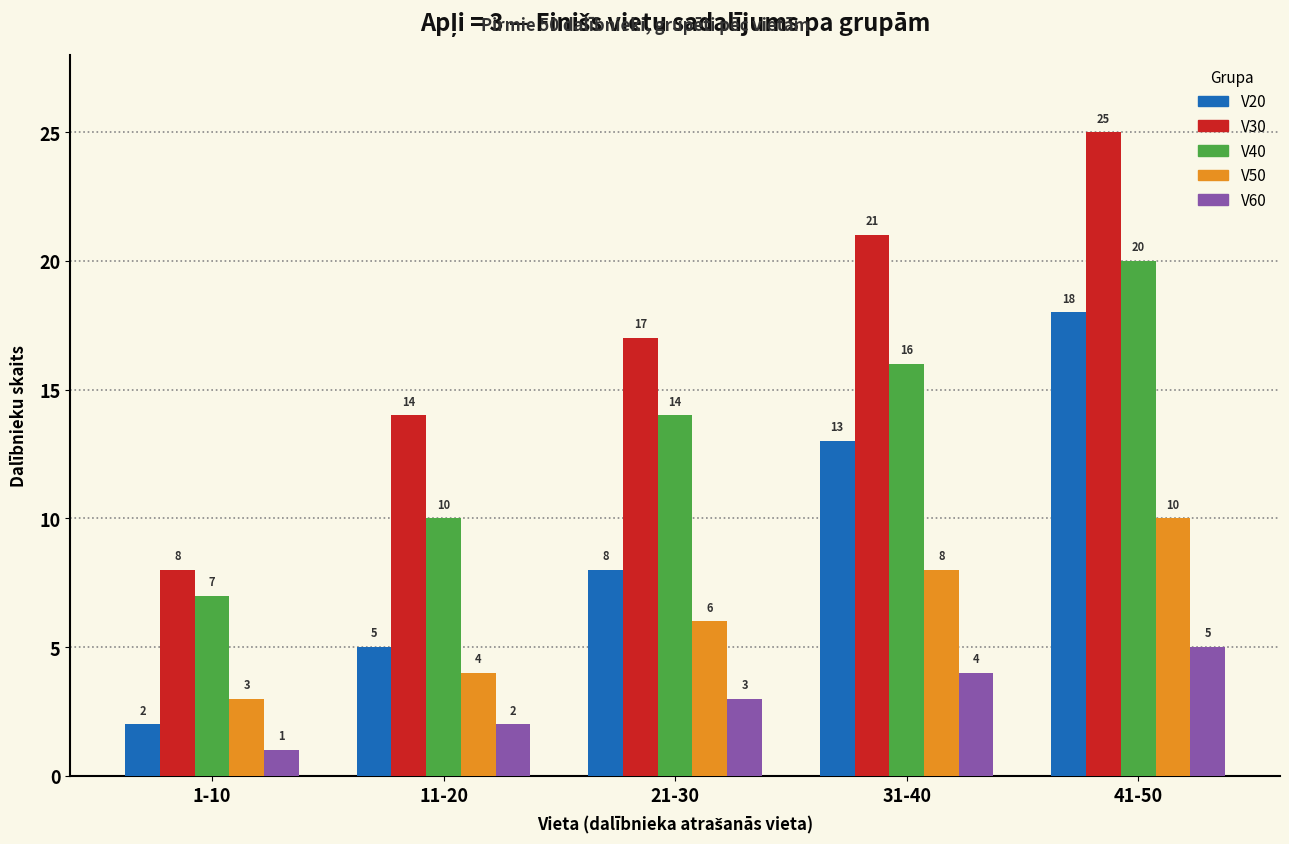

What is the label of the 4th bar from the right?

11-20